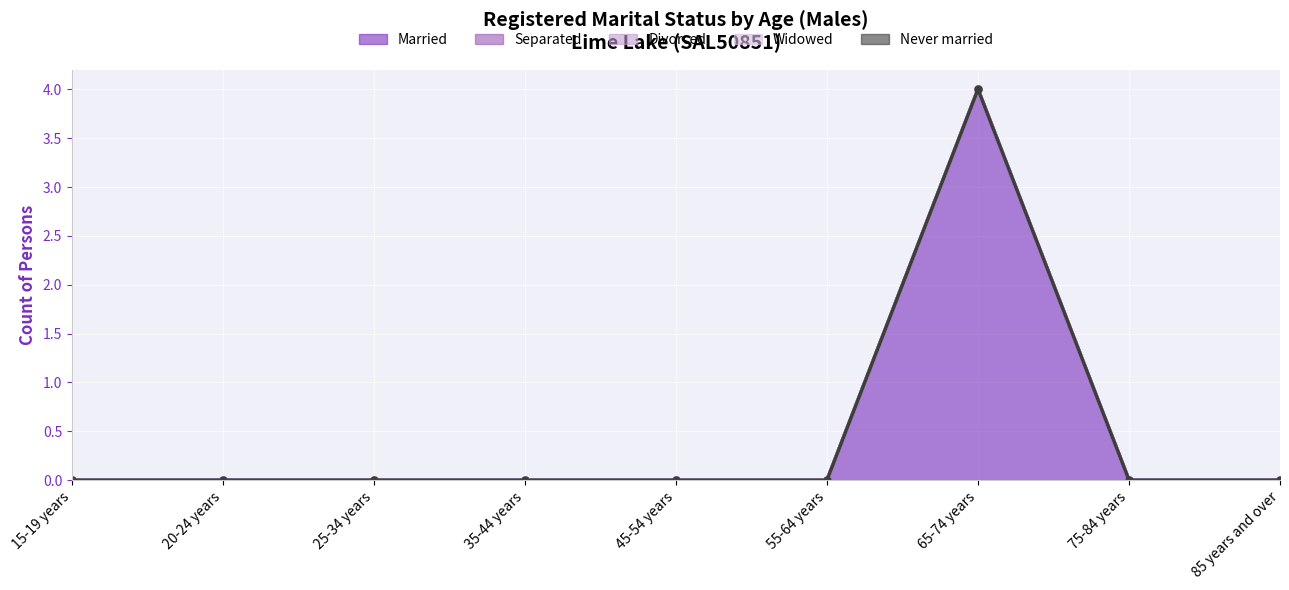

Is the value of Widowed at 35-44 years greater than the value of Married at 65-74 years?

No